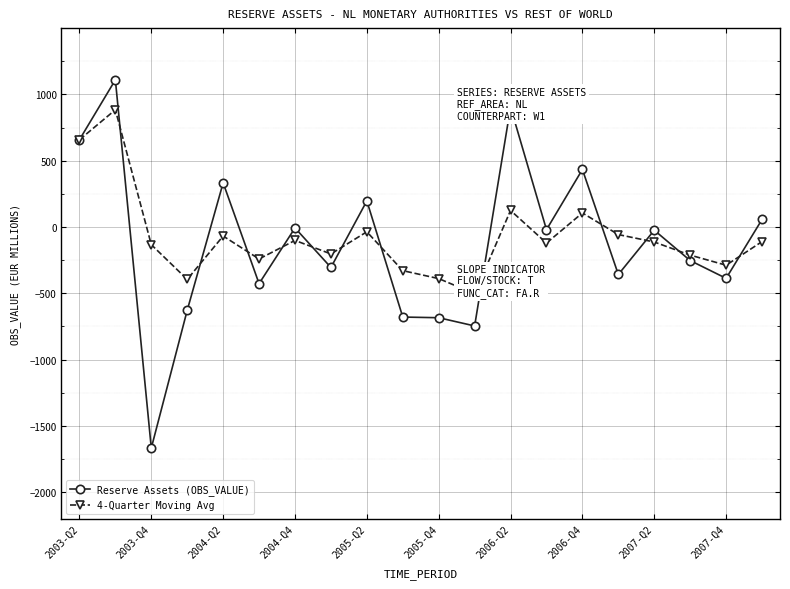

At which category does Reserve Assets (OBS_VALUE) reach its first local valley?

2003-Q4